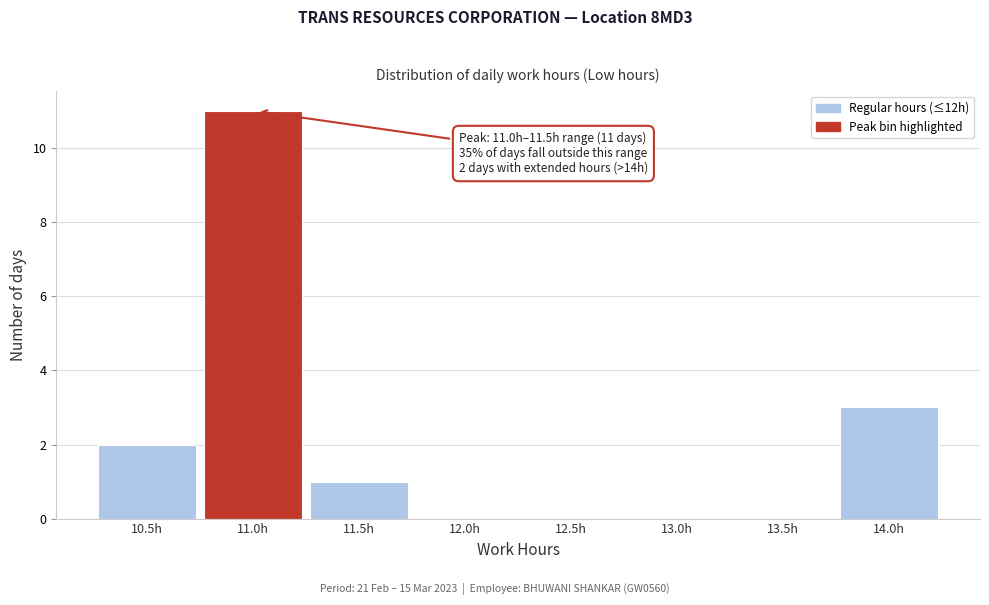

Reading right to left, what are all the values shown in this chart?

14.0h=3	13.5h=0	13.0h=0	12.5h=0	12.0h=0	11.5h=1	11.0h=11	10.5h=2